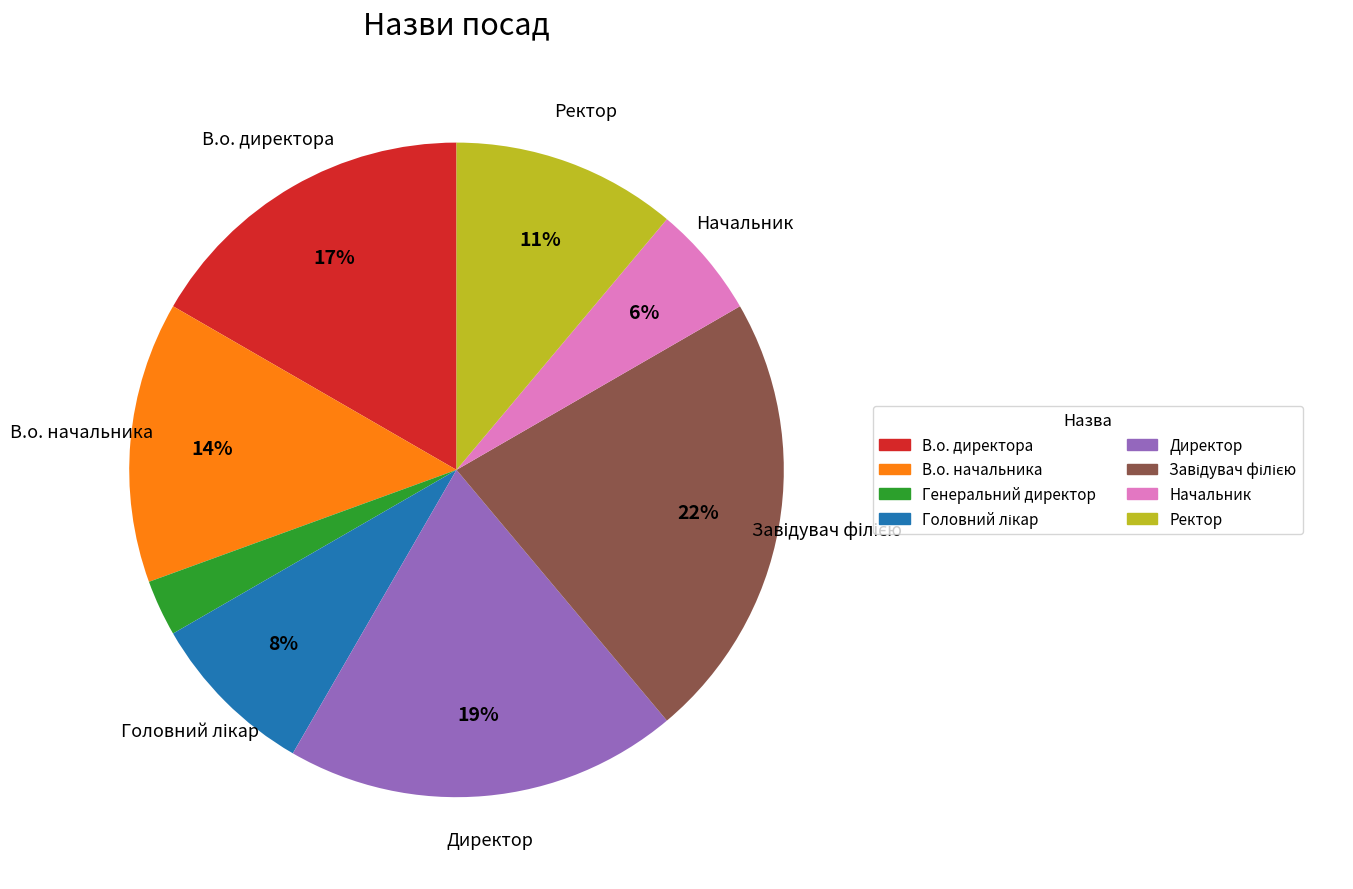

What percentage is the Ректор slice, to the nearest percent?

11%